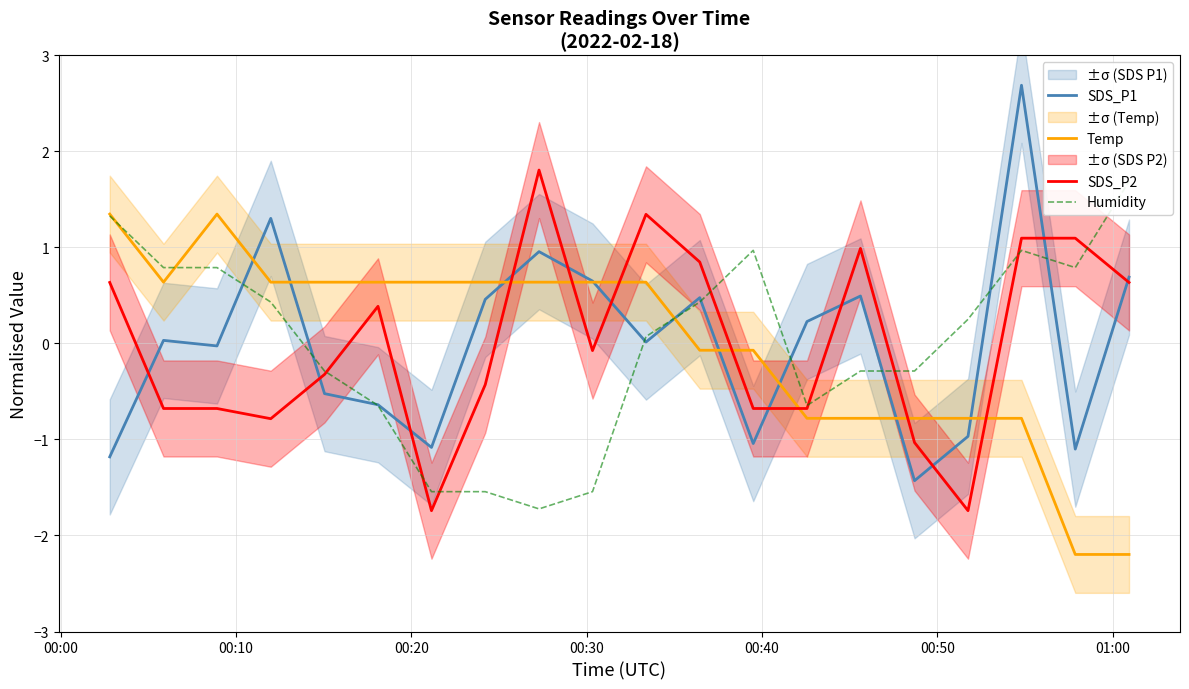

How many times do Temp and SDS_P2 cross each other?

7